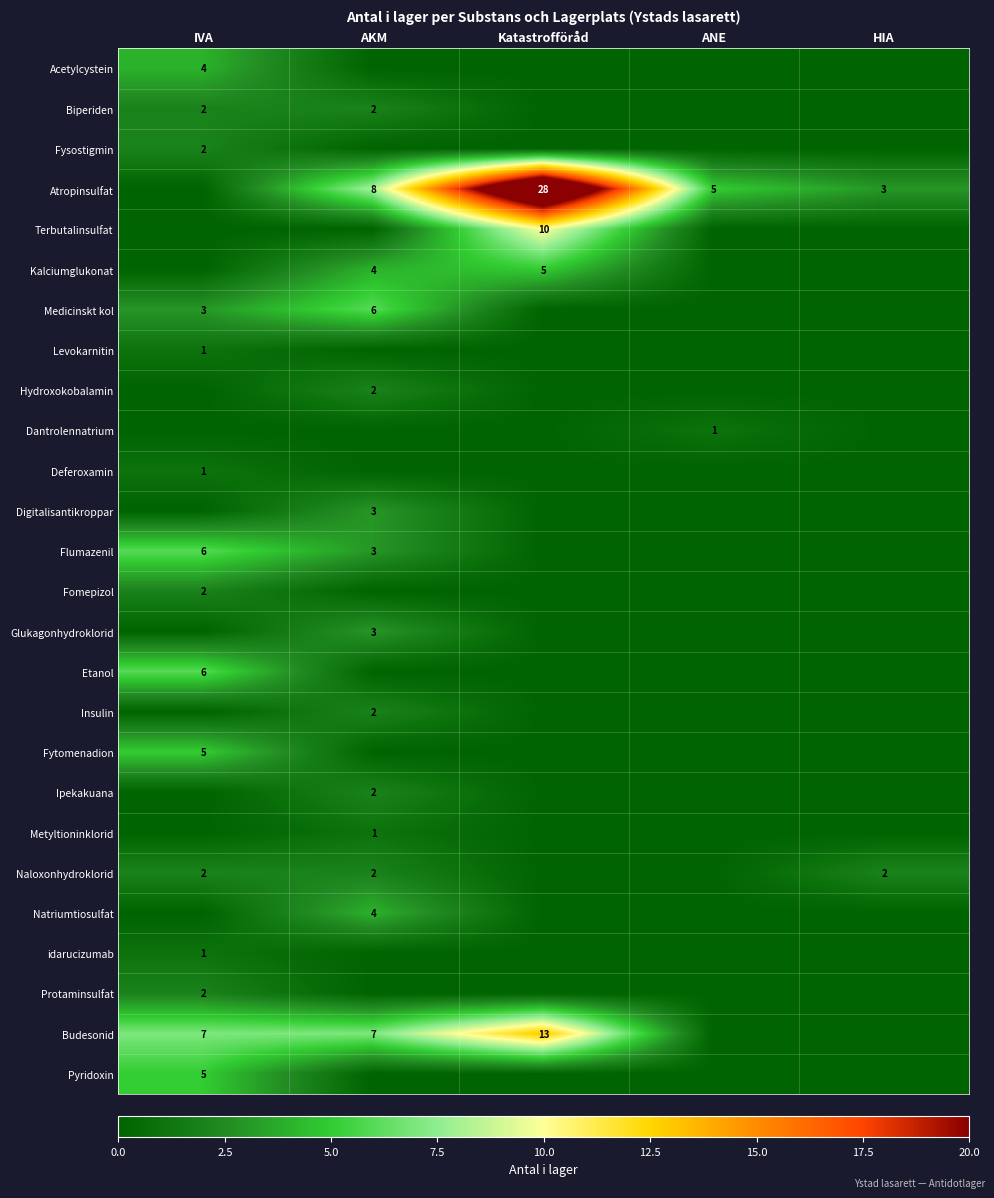

What is the spread (max minus min) of values at HIA?

3